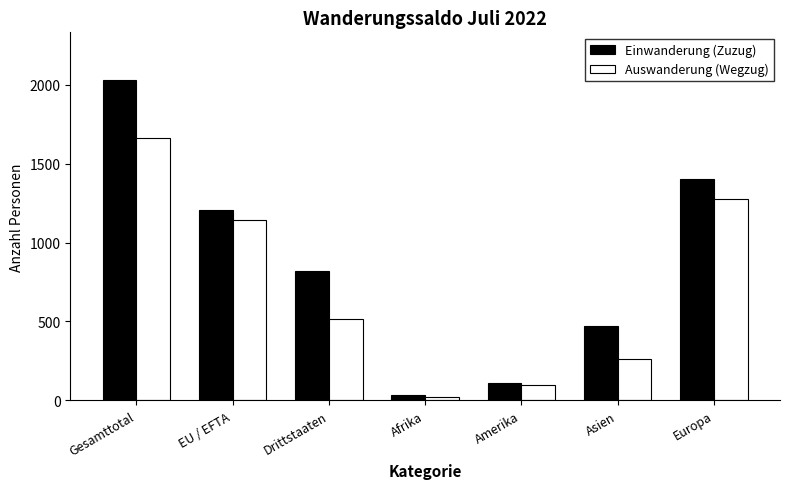

Reading left to right, list all the values displayed in this chart.

Einwanderung (Zuzug): Gesamttotal=2027	EU / EFTA=1208	Drittstaaten=819	Afrika=37	Amerika=111	Asien=473	Europa=1403
Auswanderung (Wegzug): Gesamttotal=1661	EU / EFTA=1144	Drittstaaten=517	Afrika=22	Amerika=96	Asien=264	Europa=1275